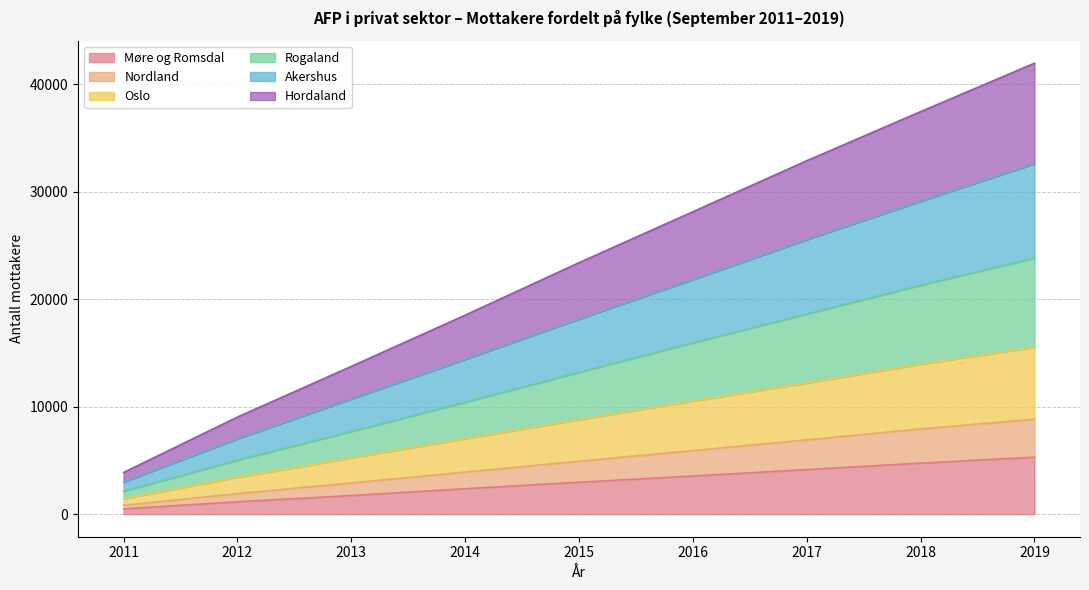

The value of Møre og Romsdal at 2012 is 1152. True or false?

True